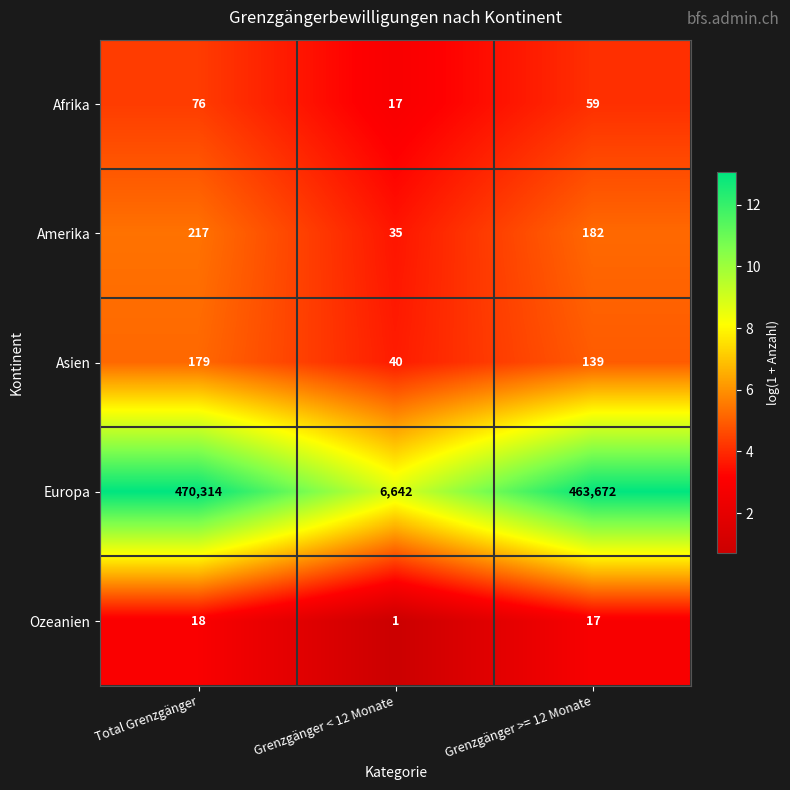

Count the Amerika values in the range 35 to 217.

3